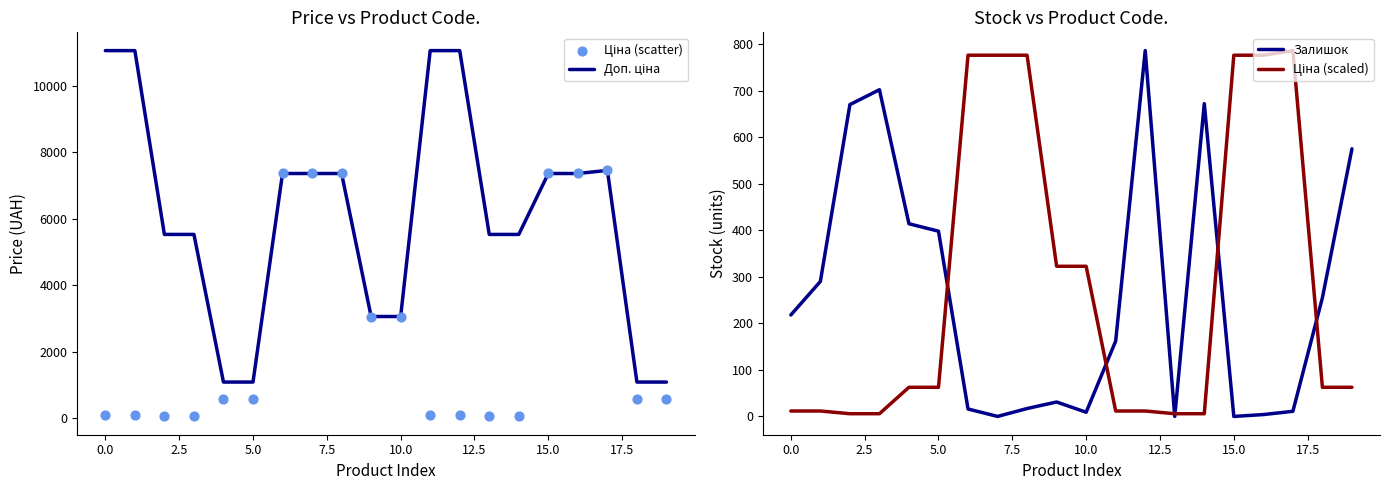

What are all the series names shown in the legend?

Доп. ціна, Ціна (scatter), Залишок, Ціна (scaled)